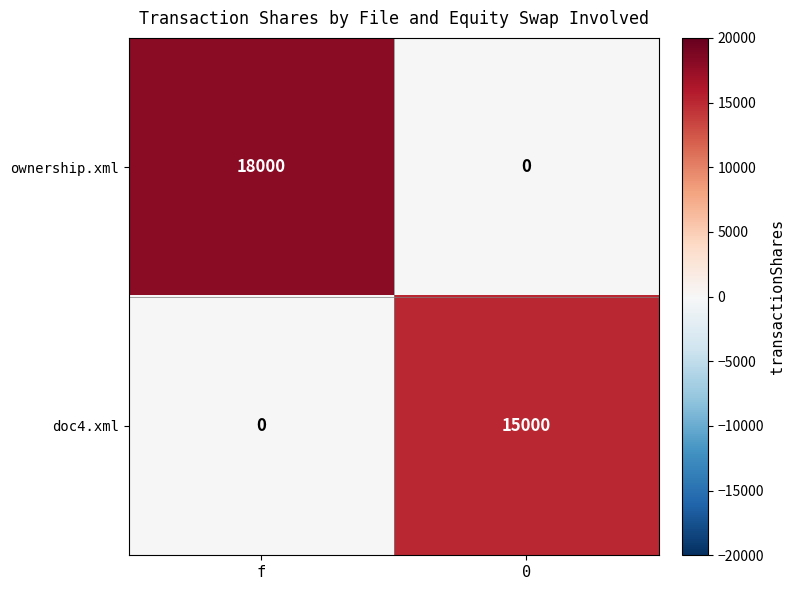

Reading right to left, what are all the values shown in this chart?

ownership.xml: 0	18000
doc4.xml: 15000	0